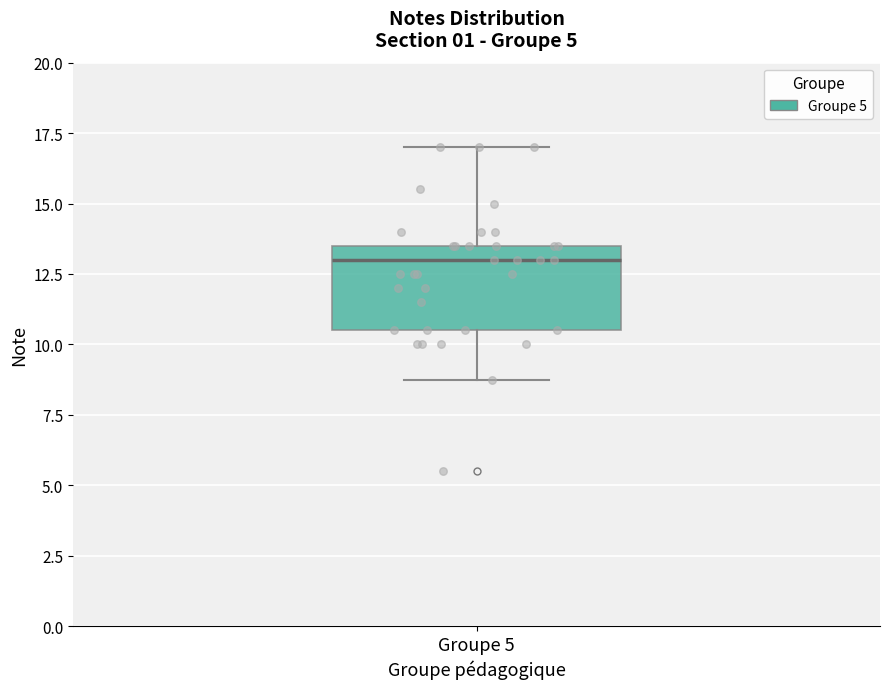

Transcribe this box plot: give where the median line is, the range the box spans, and where the two whiskers end, as read against the y-axis. The values are not printed on the chart, so give them approximately, as read against the axis.

median 13.0, box 10.5 to 13.5, whiskers 9.0 to 17.0